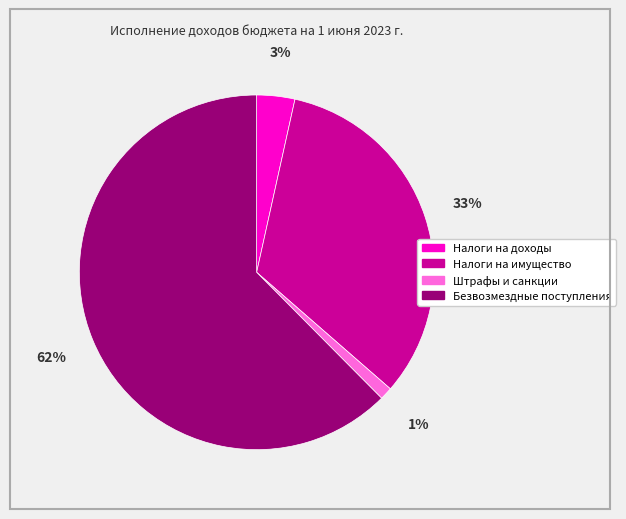

True or false: Безвозмездные поступления accounts for 57% of the total.

False